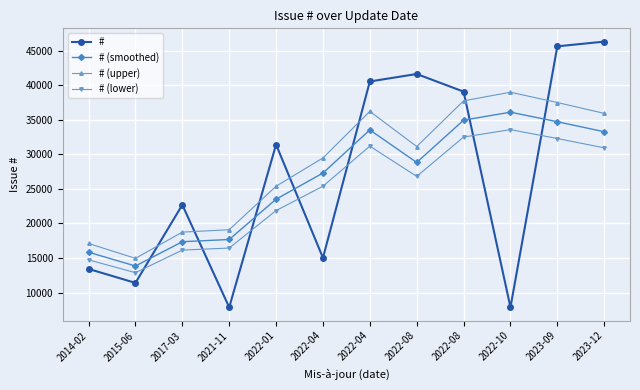

At 2022-08, list the series in order from smallest to largest.

# (lower), # (smoothed), # (upper), #